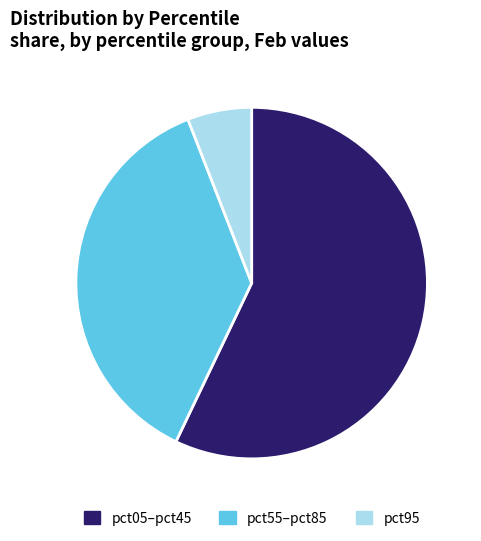

Is pct55–pct85 the majority of the pie?

No